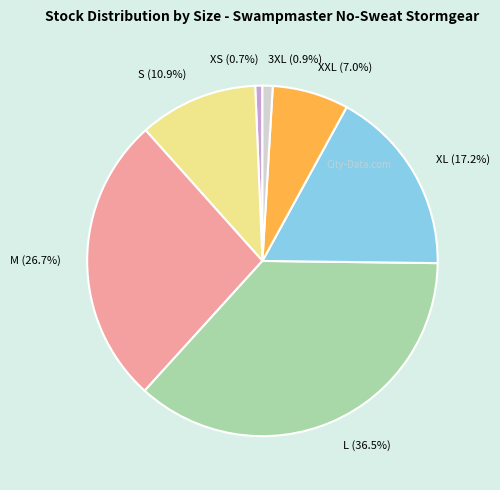

To the nearest percent, what is the average slice percentage?

14%